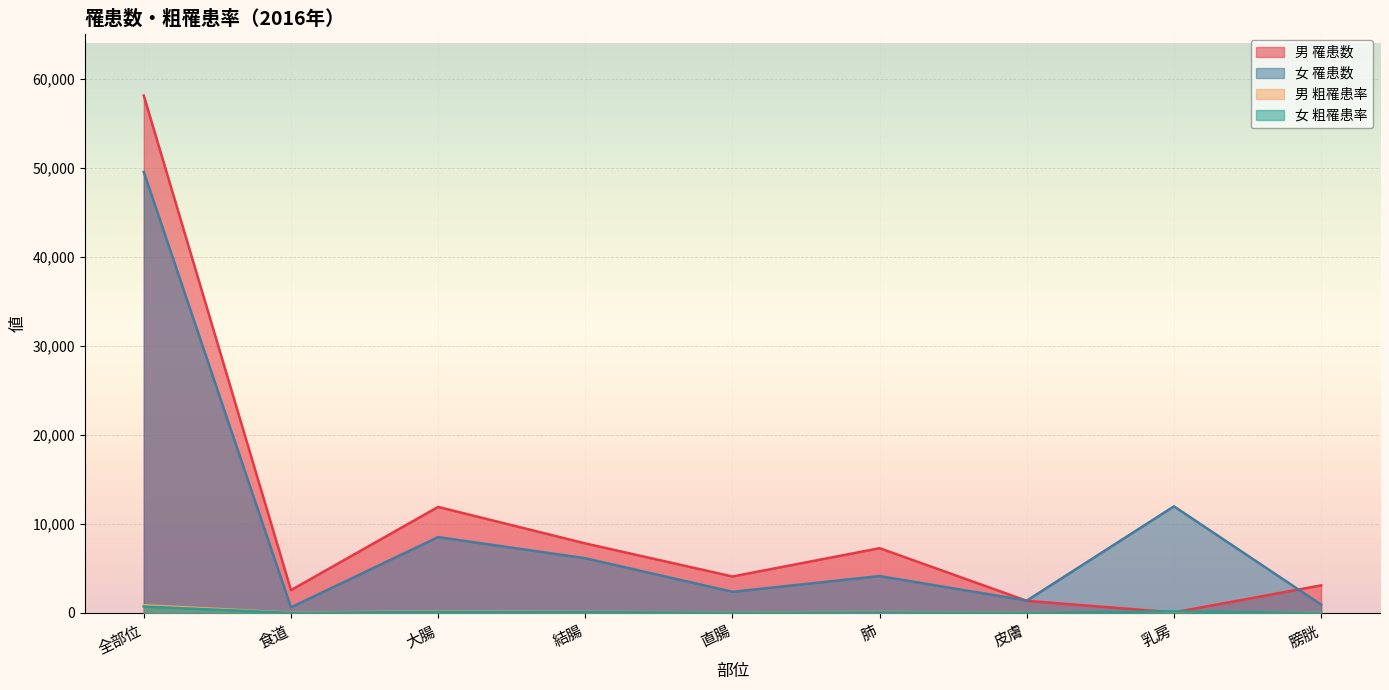

What is the total value across all series at 全部位?

109252.6